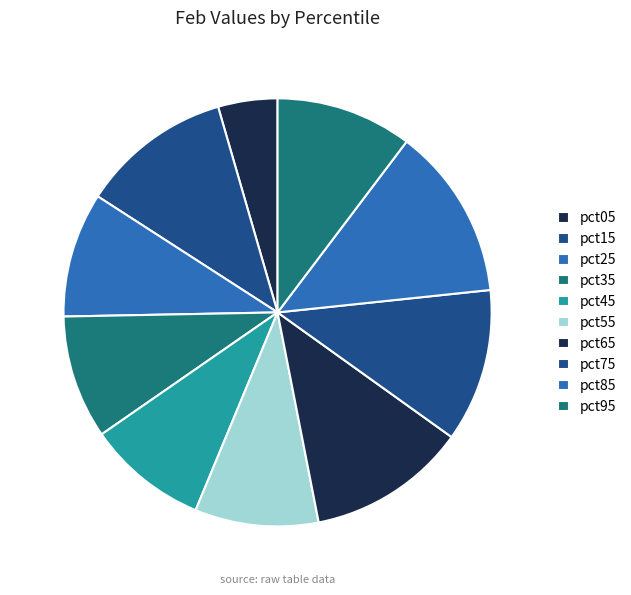

What percentage is the pct25 slice, to the nearest percent?

9%